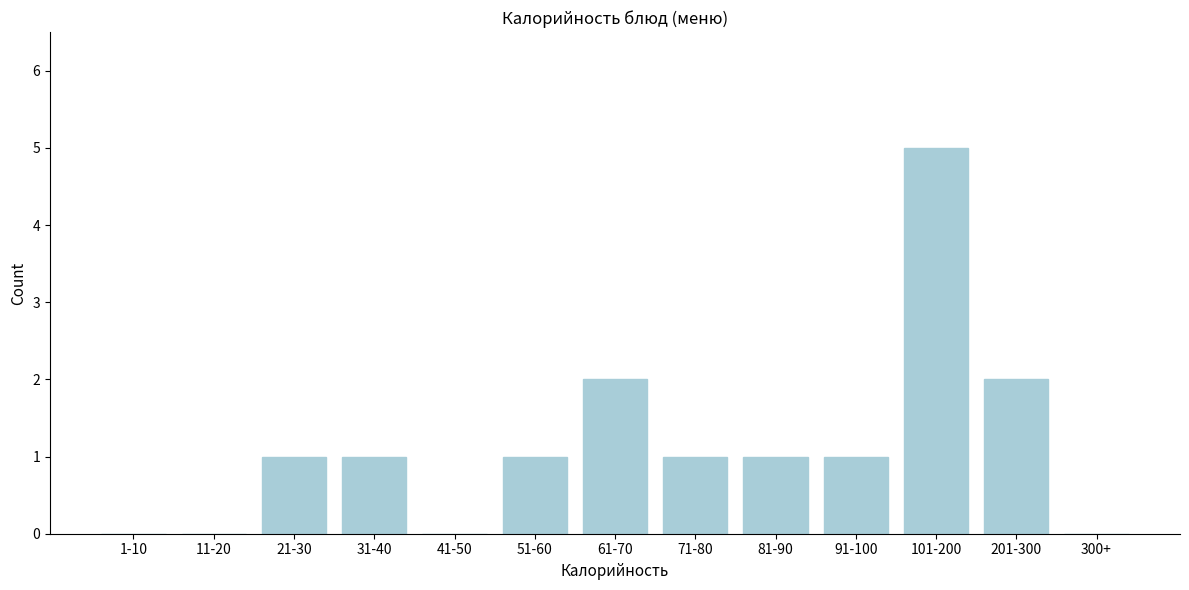

Reading right to left, what are all the values shown in this chart?

300+=0	201-300=2	101-200=5	91-100=1	81-90=1	71-80=1	61-70=2	51-60=1	41-50=0	31-40=1	21-30=1	11-20=0	1-10=0